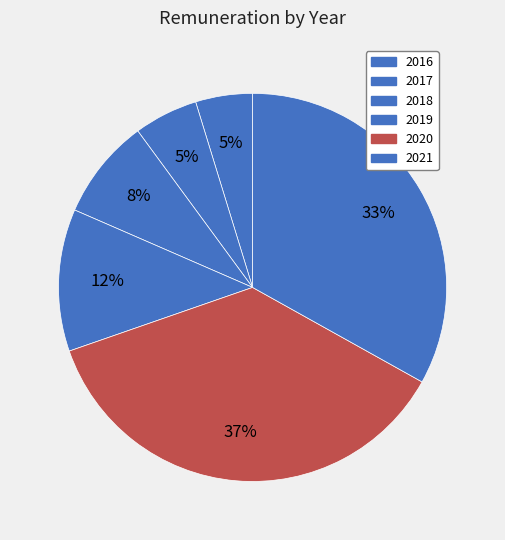

Is there a majority slice in this chart?

No